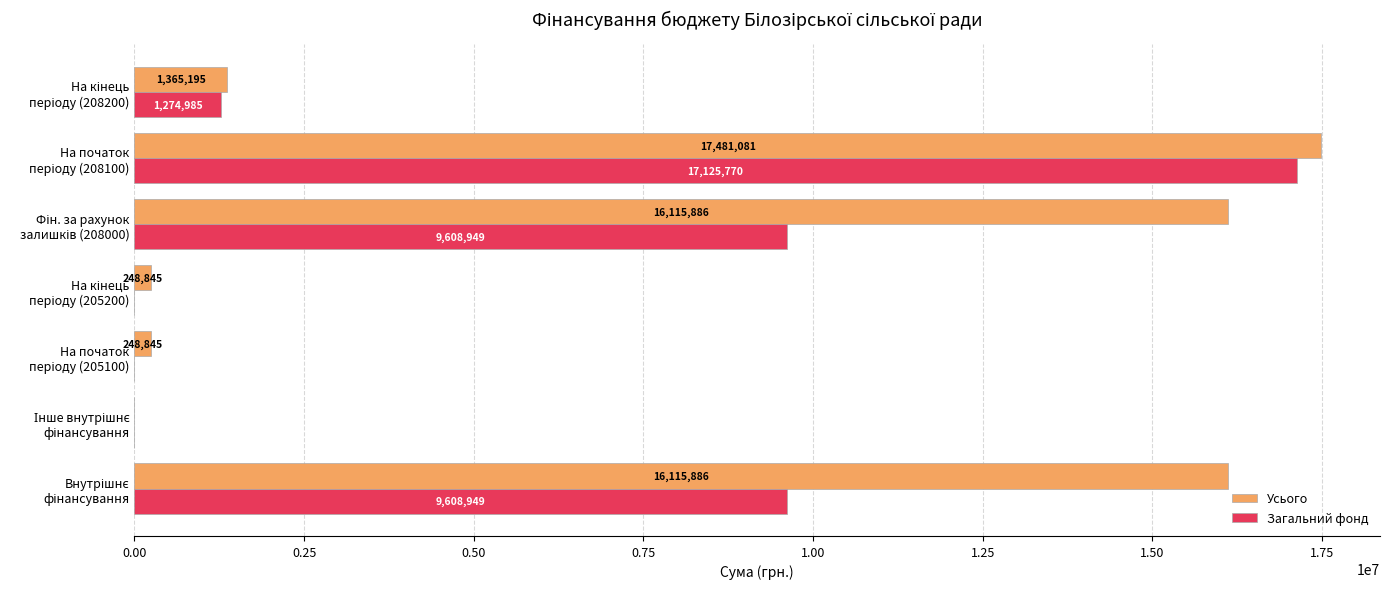

Which series has the largest total across all categories?

Усього